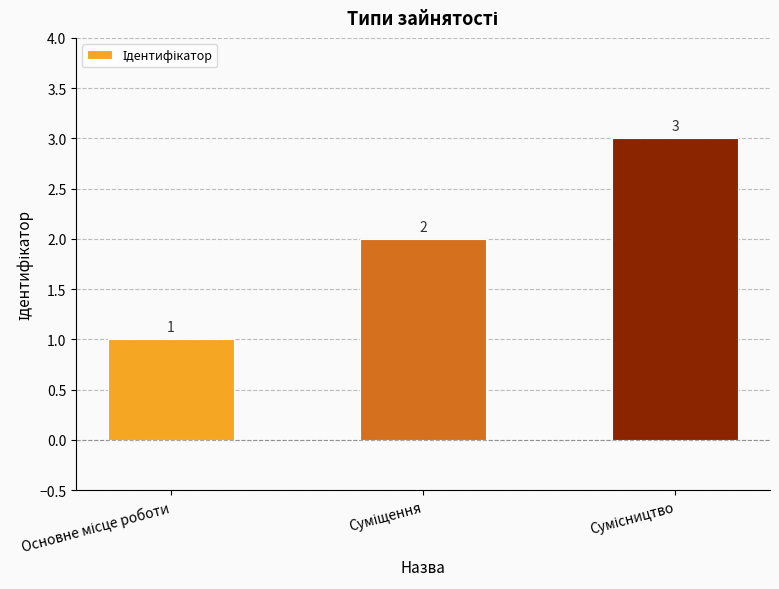

Count the values in the range 1 to 3.

3